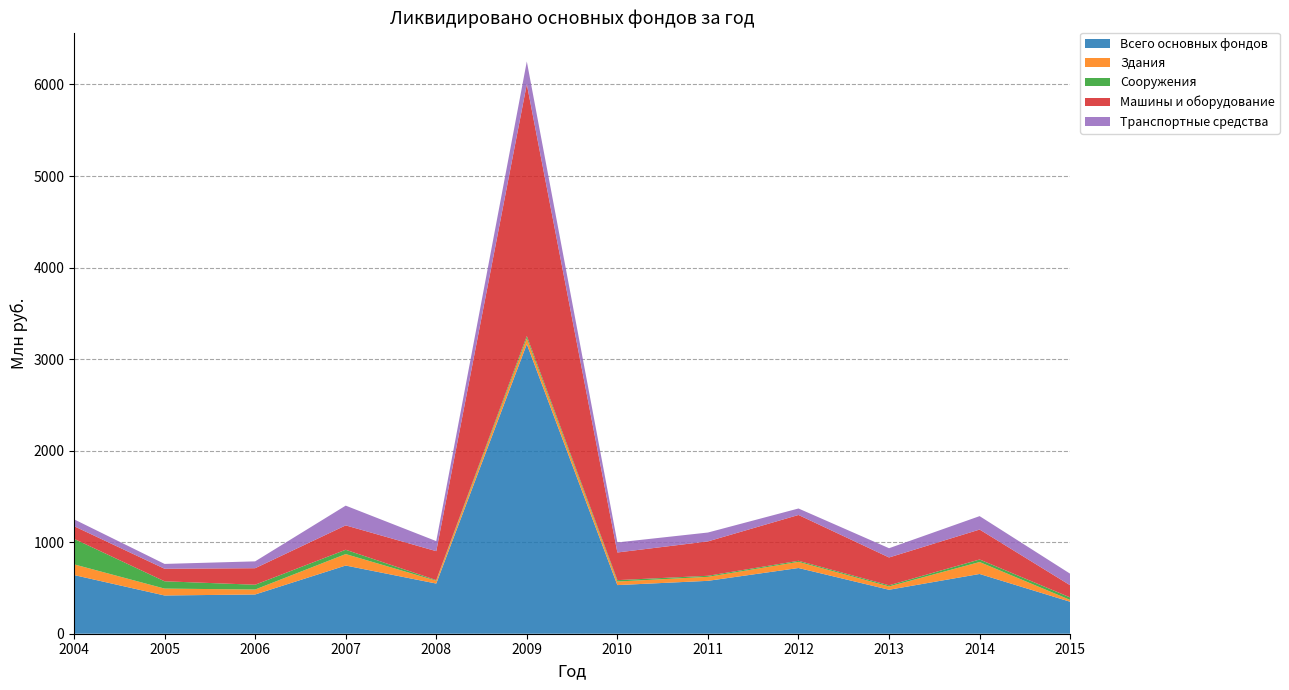

Reading right to left, list all the values displayed in this chart.

Всего основных фондов: 2015=349.2	2014=652.8	2013=480.3	2012=718.0	2011=577.8	2010=531.2	2009=3163.6	2008=548.1	2007=745.0	2006=428.7	2005=417.8	2004=641.0
Здания: 2015=19.7	2014=130.4	2013=36.3	2012=67.2	2011=43.6	2010=39.1	2009=63.5	2008=31.0	2007=125.2	2006=54.1	2005=75.2	2004=117.0
Сооружения: 2015=27.7	2014=27.7	2013=12.5	2012=11.4	2011=11.6	2010=14.9	2009=25.2	2008=6.6	2007=47.1	2006=52.5	2005=79.8	2004=279.0
Машины и оборудование: 2015=132.8	2014=327.1	2013=303.9	2012=500.7	2011=375.7	2010=302.3	2009=2750.7	2008=316.1	2007=266.3	2006=180.5	2005=137.0	2004=138.0
Транспортные средства: 2015=125.9	2014=146.6	2013=101.1	2012=70.7	2011=96.8	2010=109.7	2009=248.5	2008=109.8	2007=215.7	2006=74.7	2005=52.8	2004=75.0